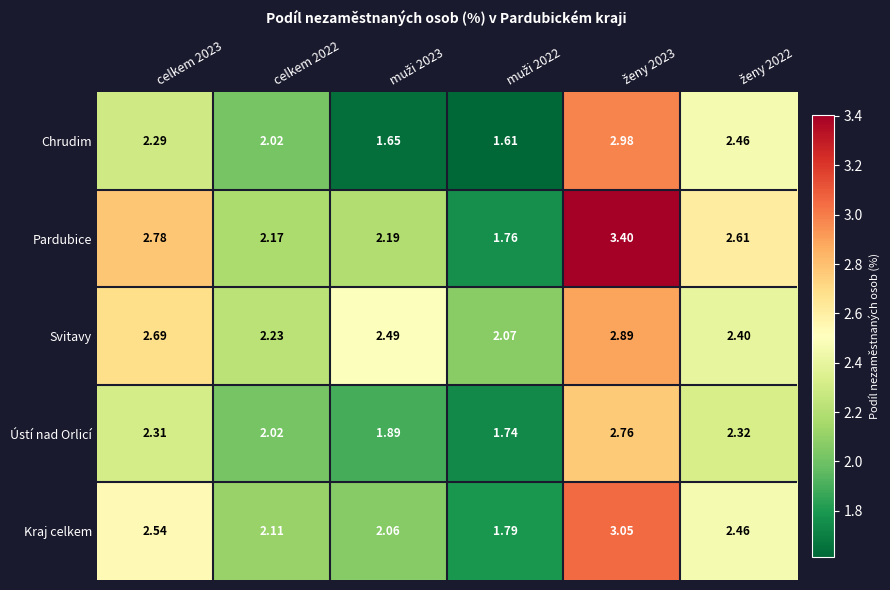

What is the total value across all series at celkem 2022?

10.6